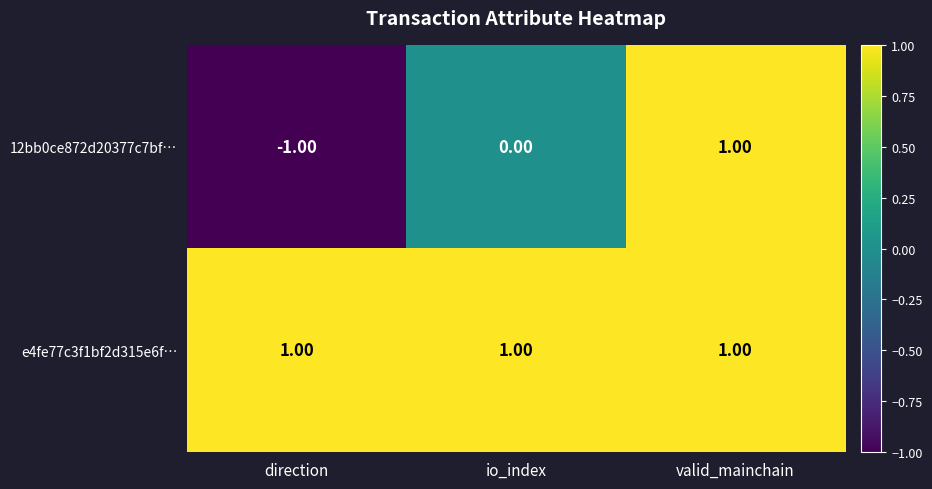

Which series has the largest total across all categories?

e4fe77c3f1bf2d315e6f…